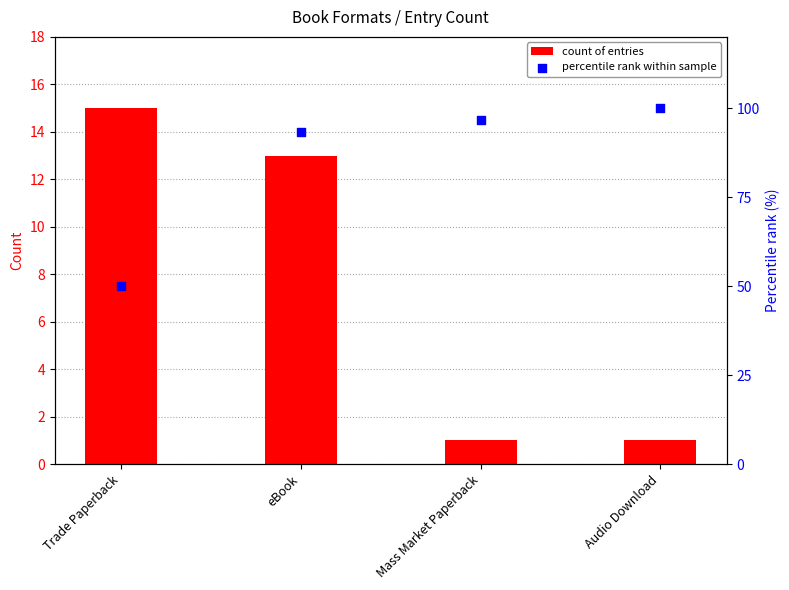

Which series contains the highest Y value?

percentile rank within sample